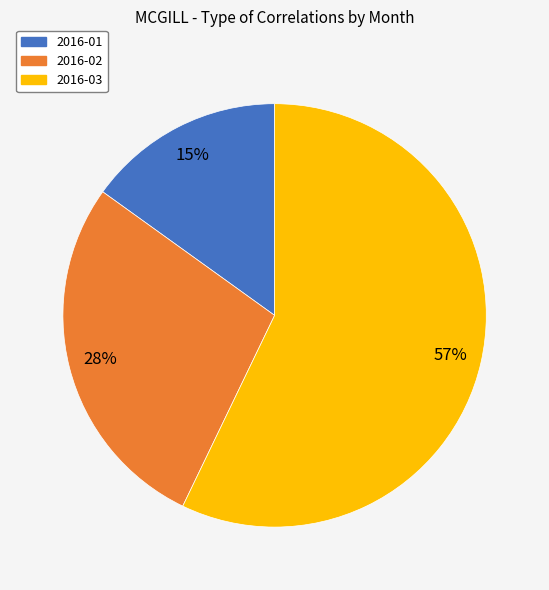

Is it true that 2016-03 is 57% of the pie?

True